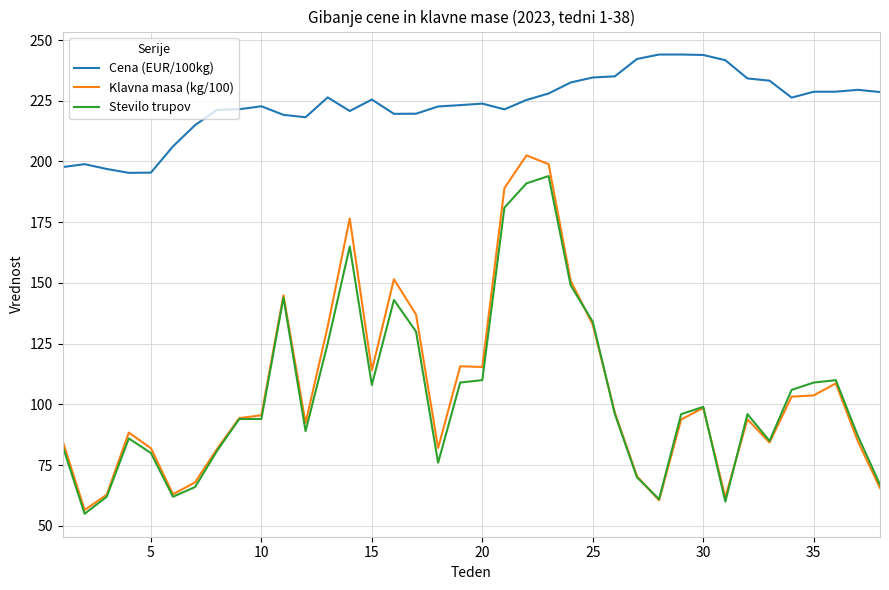

What are all the series names shown in the legend?

Cena (EUR/100kg), Klavna masa (kg/100), Stevilo trupov